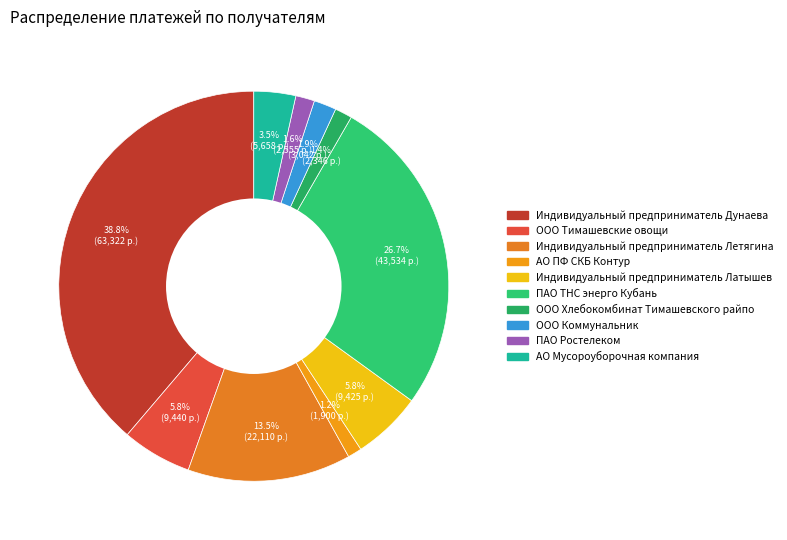

How many segments does this pie chart have?

10